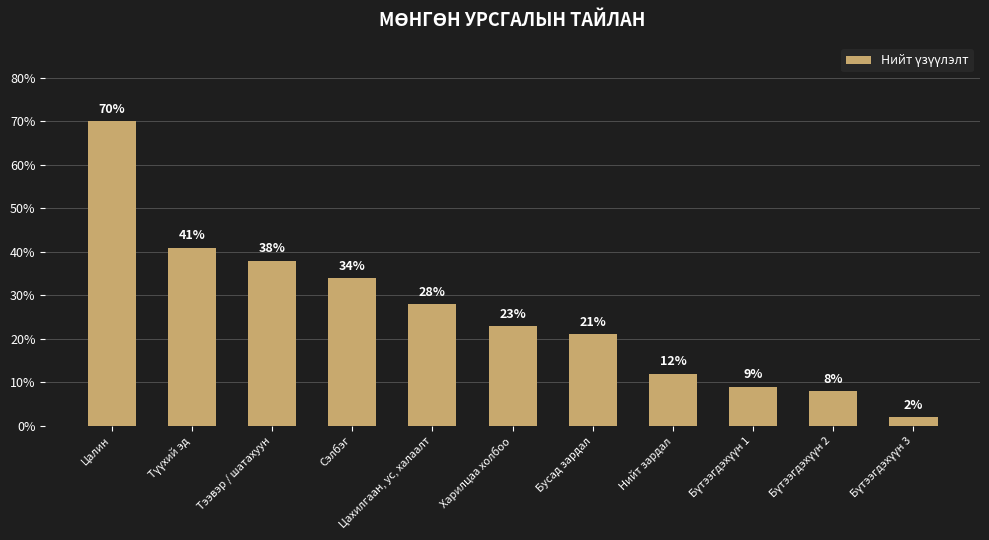

How many data points are less than 23?

5